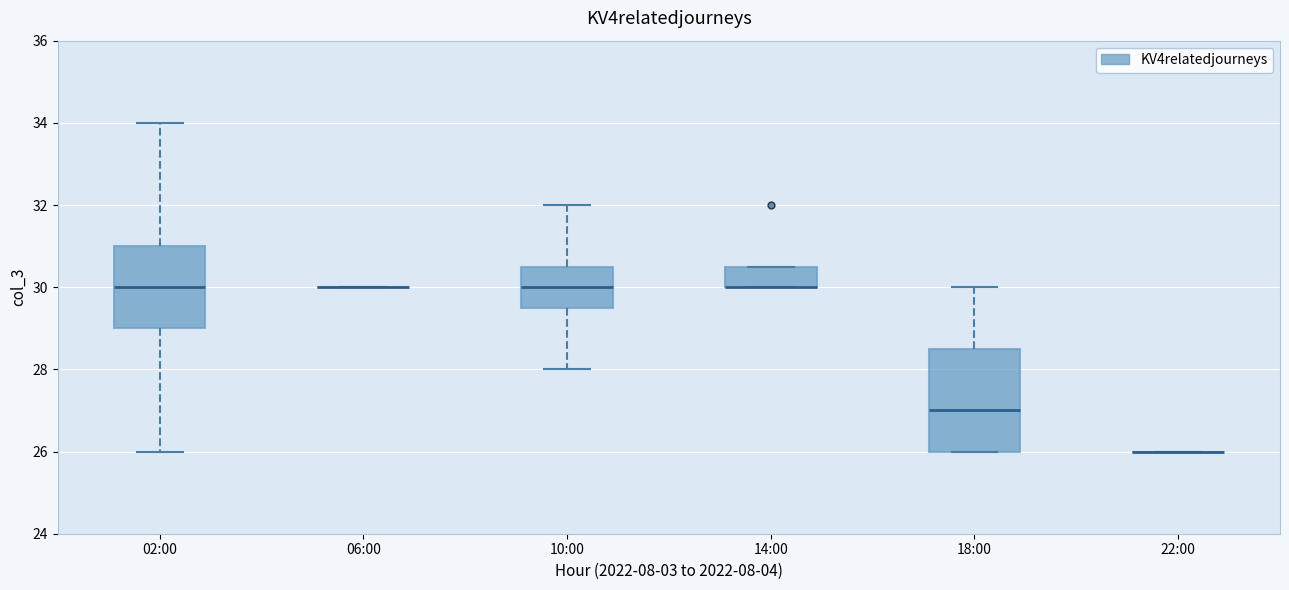

Reading left to right, transcribe this box plot: for each box, give where its median line is, the range the box spans, and where its two whiskers end, as read against the y-axis. The values are not printed on the chart, so give them approximately, as read against the axis.

02:00: median 30.0, box 29.0 to 31.0, whiskers 26.0 to 34.0
06:00: box collapsed to a line at 30.0, whiskers 30.0 to 30.0
10:00: median 30.0, box 29.6 to 30.6, whiskers 28.0 to 32.0
14:00: median 30.0 (drawn on the box's lower edge), box 30.0 to 30.6, whiskers 30.0 to 30.6
18:00: median 27.0, box 26.0 to 28.6, whiskers 26.0 to 30.0
22:00: box collapsed to a line at 26.0, whiskers 26.0 to 26.0